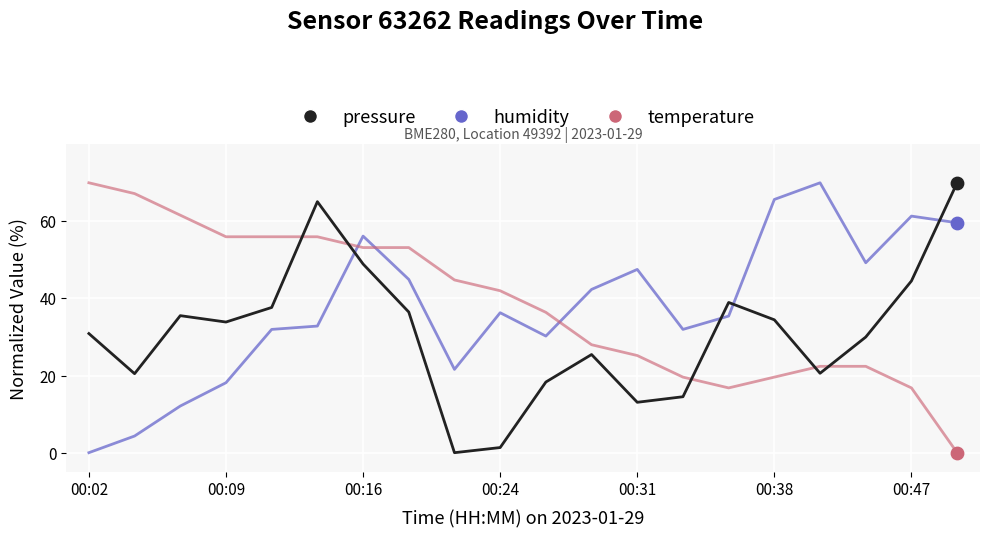

What is the maximum value for pressure?

70.0